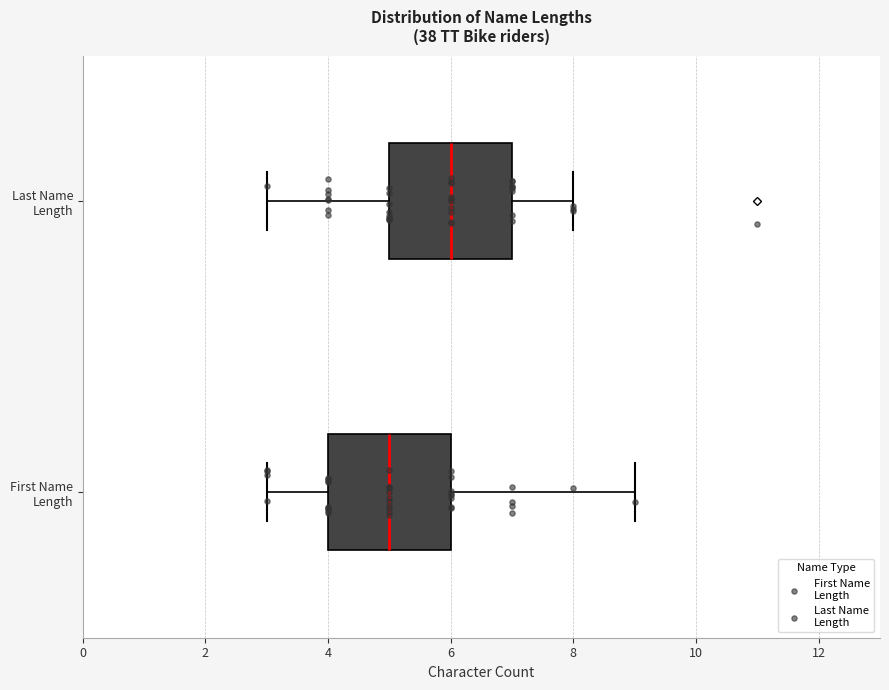

Which box has the furthest to the right median line?

Last Name Length